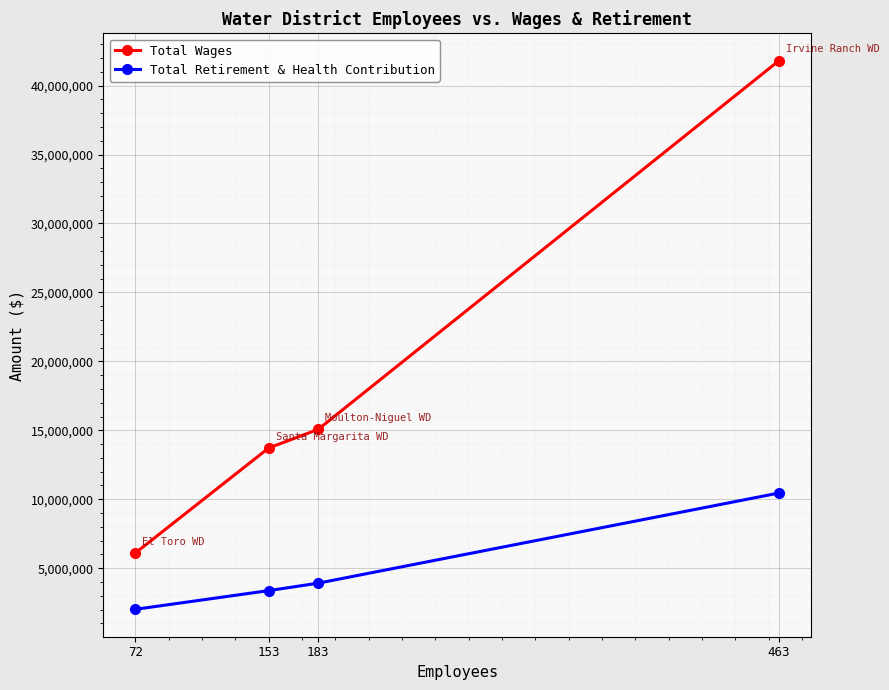

True or false: Total Wages and Total Retirement & Health Contribution intersect in this chart.

False